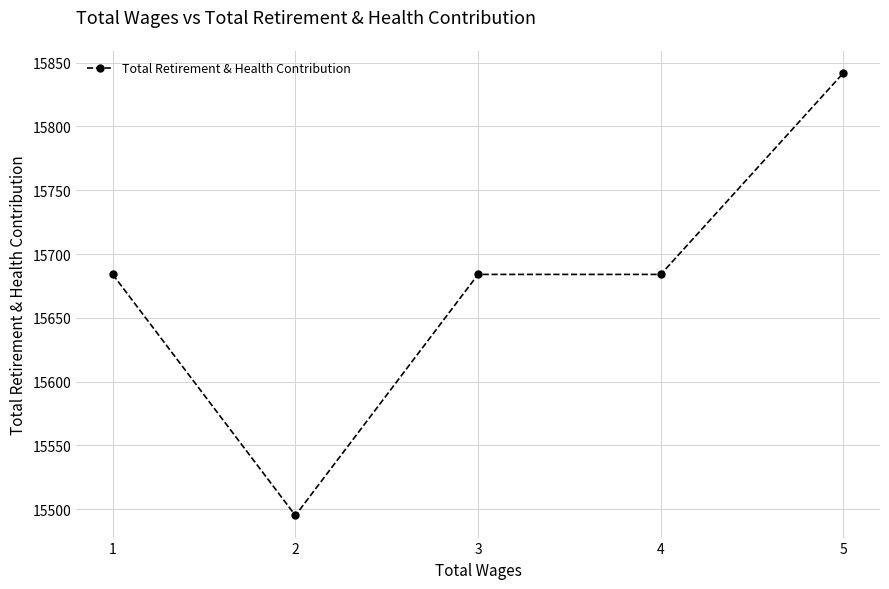

What is the sum of all values?

78389